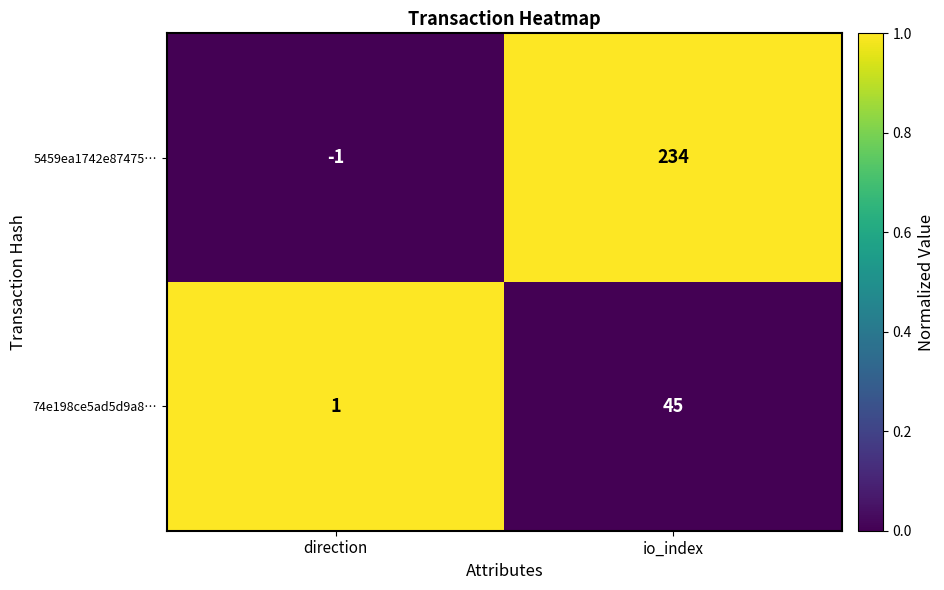

The 74e198ce5ad5d9a8… series shows 1 at direction. True or false?

True